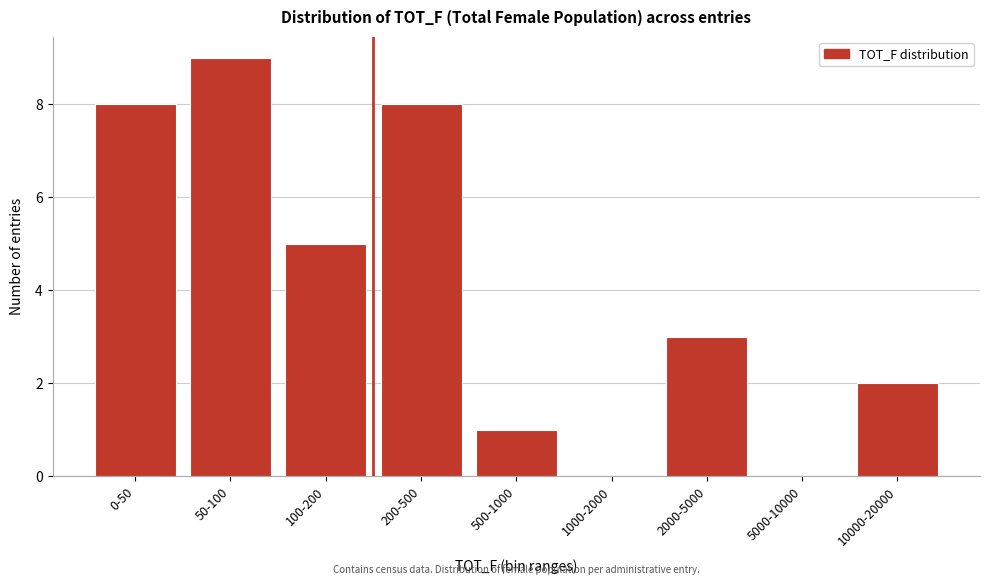

Reading left to right, transcribe all the data shown in this chart.

0-50=8	50-100=9	100-200=5	200-500=8	500-1000=1	1000-2000=0	2000-5000=3	5000-10000=0	10000-20000=2